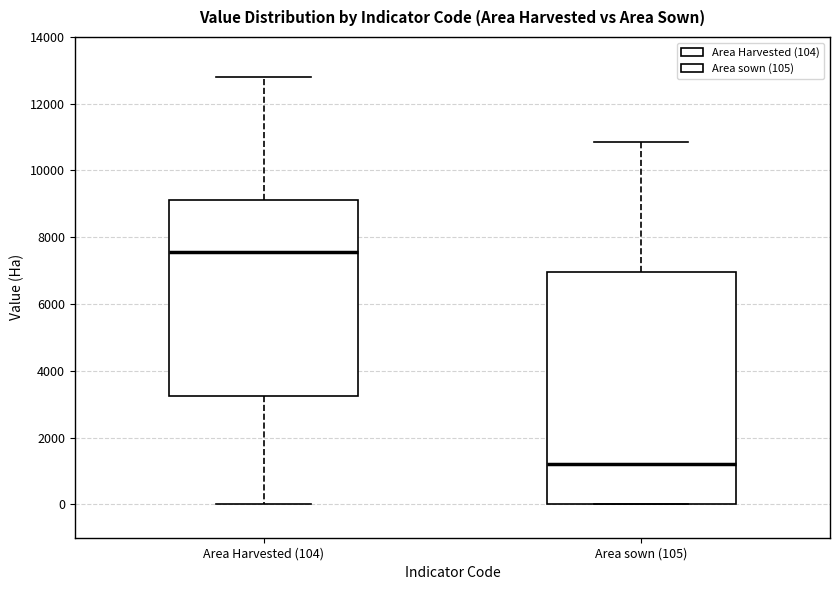

Which box's median line is the highest?

Area Harvested (104)